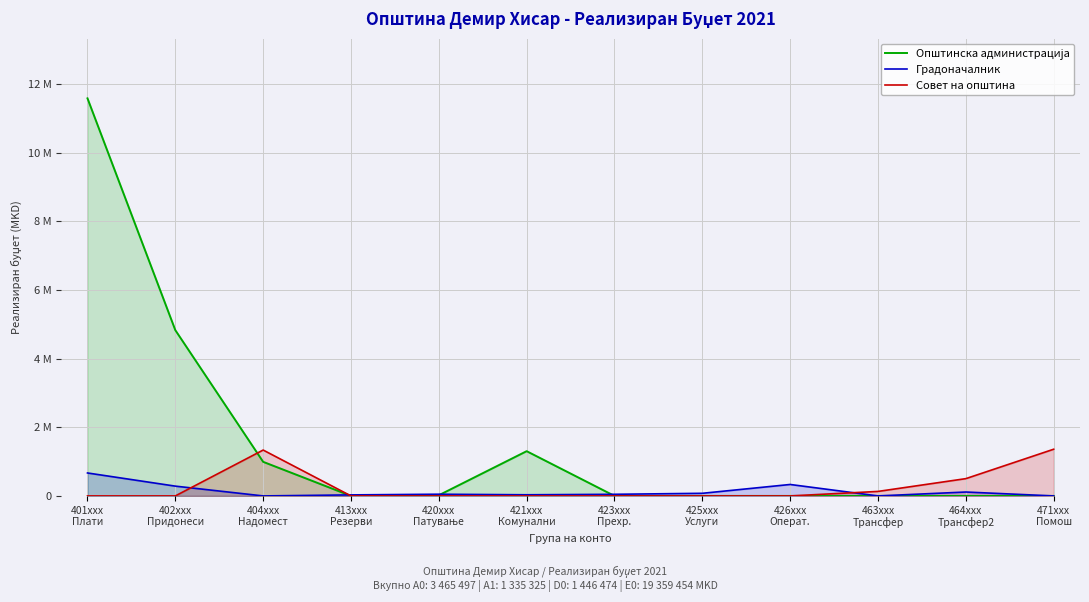

Between which two adjacent categories do Совет на општина and Градоначалник first intersect?

402xxx
Придонеси and 404xxx
Надомест